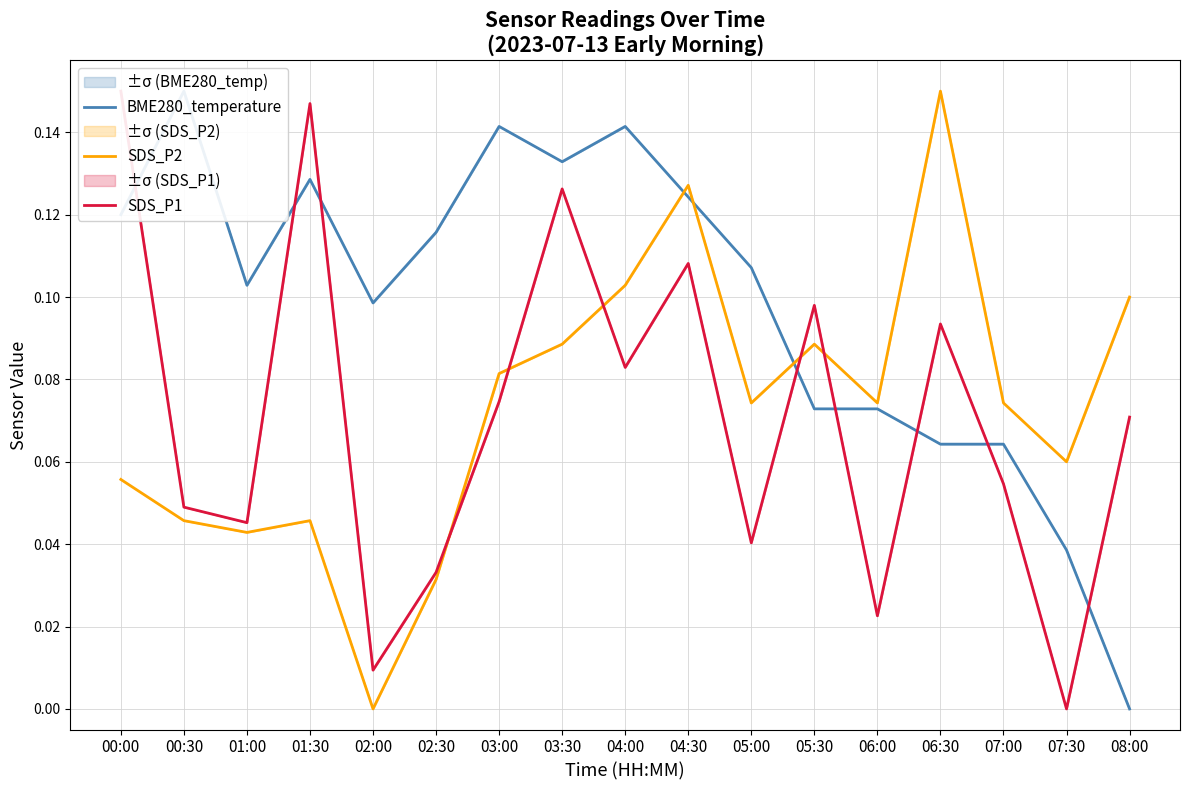

How many values in the SDS_P2 series exceed 0?

16